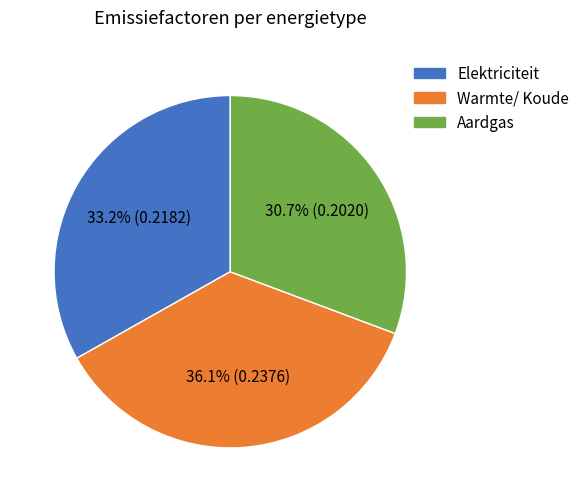

To the nearest percent, what portion does Aardgas represent?

31%